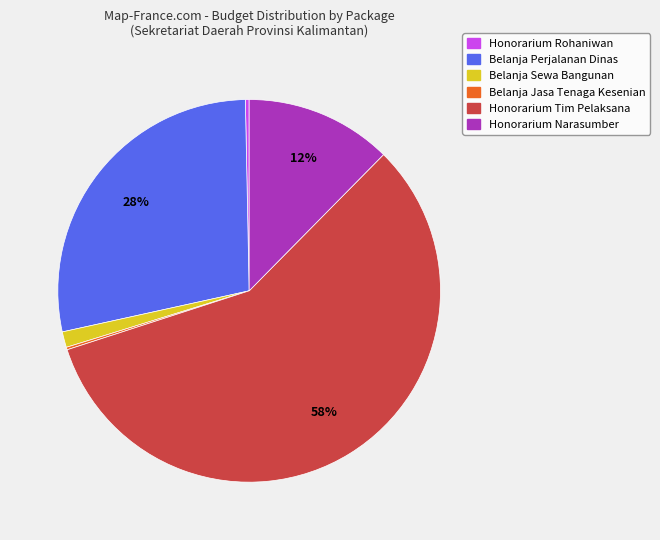

Does any single category account for the majority?

Yes